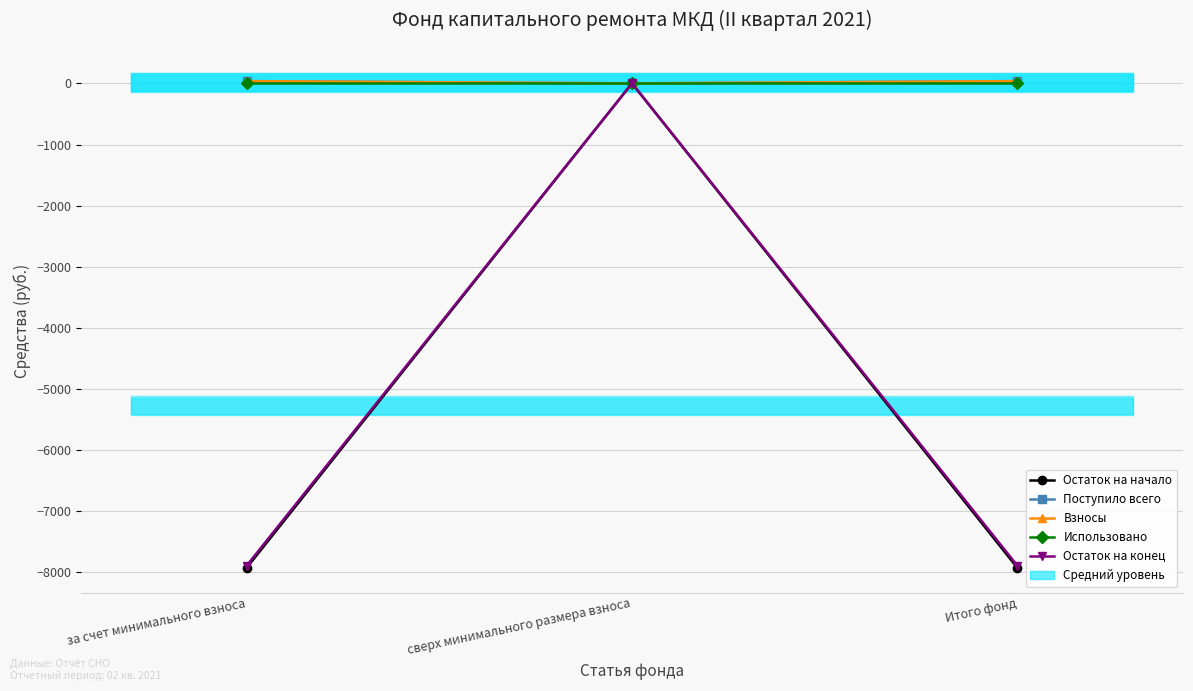

Which series has the largest range (max minus min)?

Остаток на начало